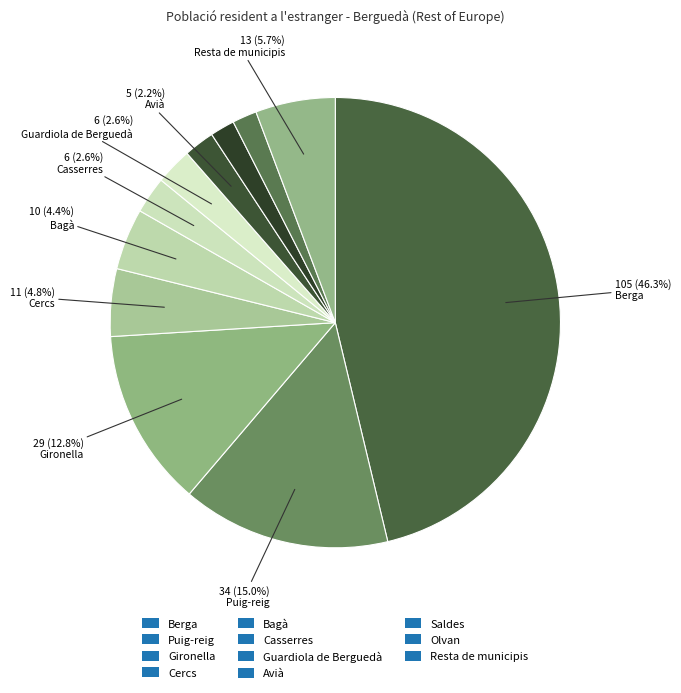

Count the number of slices in the pie.

11